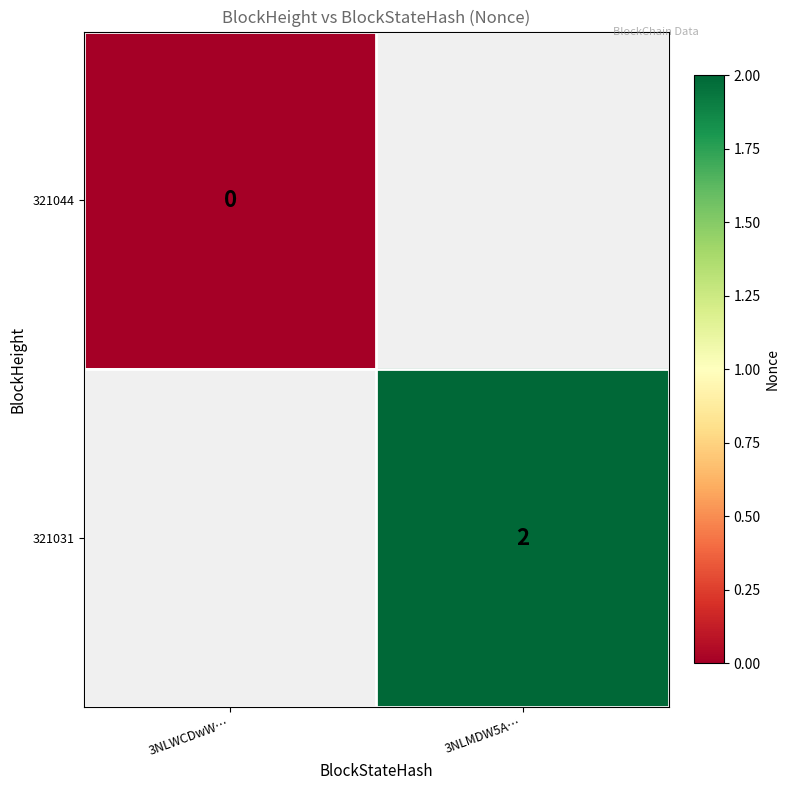

The value of 321031 at 3NLMDW5A… is 2. True or false?

True